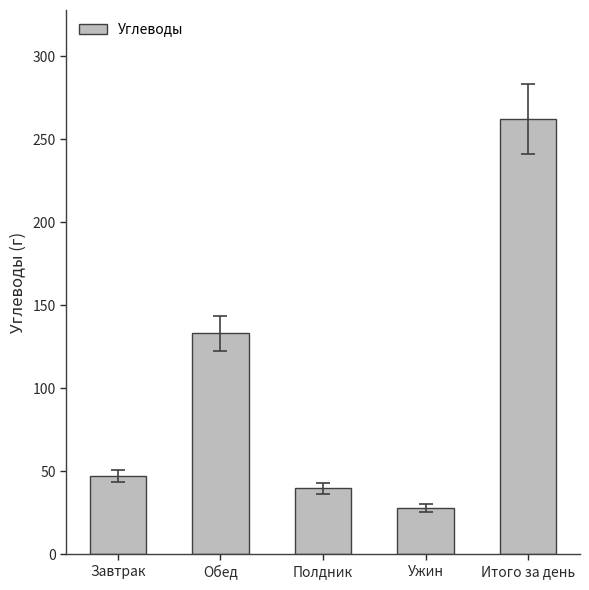

Reading left to right, extract all data points from this chart.

47.3	133.0	39.7	28.1	262.2